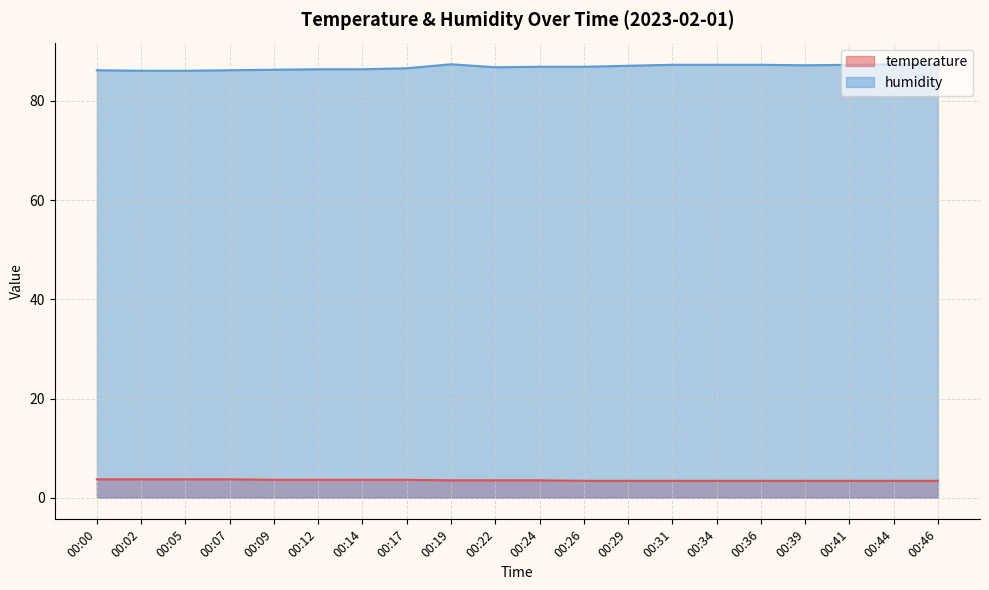

What is the difference between the humidity values at 00:44 and 00:31?

0.1